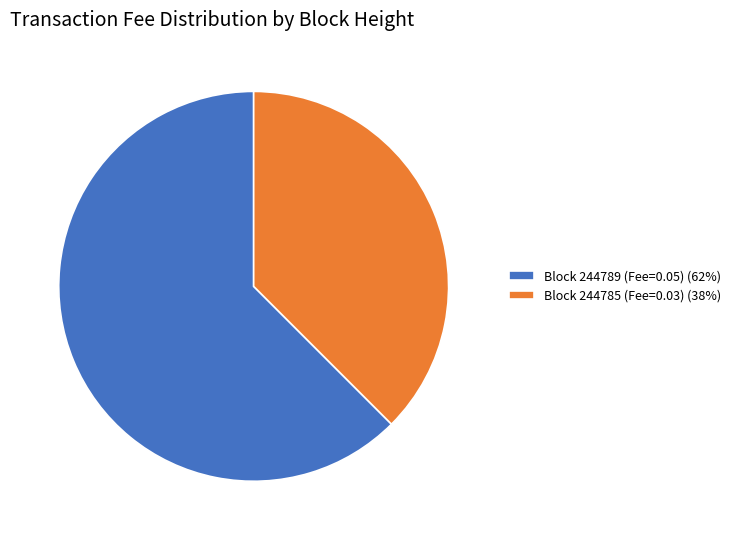

Which slice is the largest?

Block 244789 (Fee=0.05) (62%)